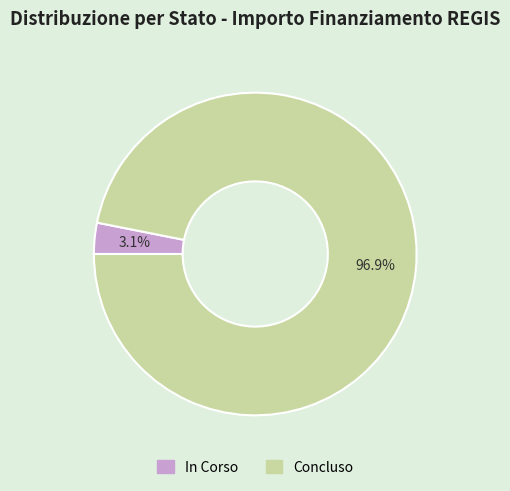

Between Concluso and In Corso, which is larger?

Concluso